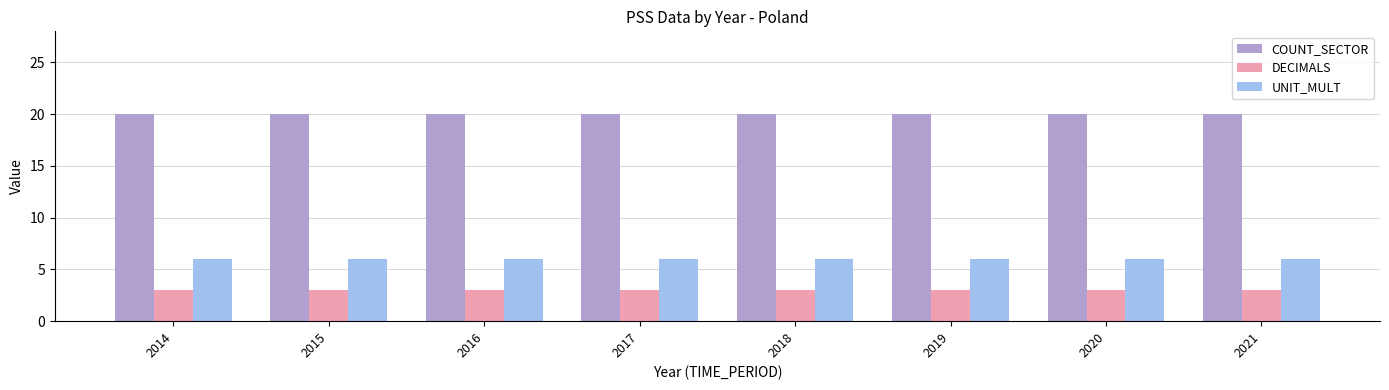

Reading left to right, list all the values displayed in this chart.

COUNT_SECTOR: 20	20	20	20	20	20	20	20
DECIMALS: 3	3	3	3	3	3	3	3
UNIT_MULT: 6	6	6	6	6	6	6	6